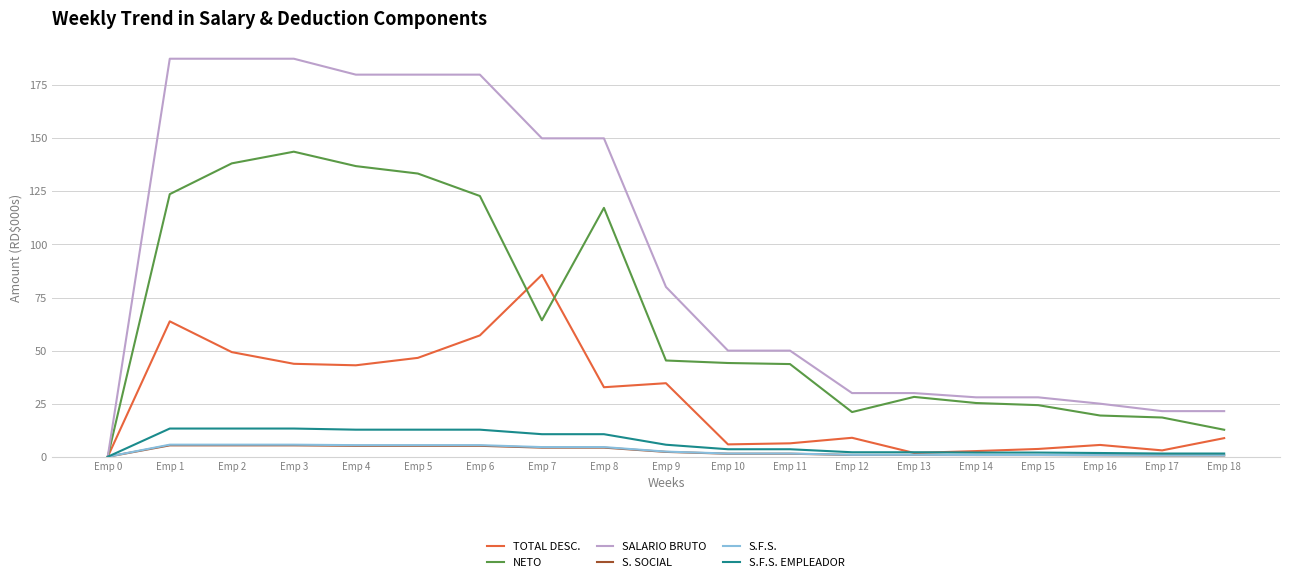

Where is NETO nearest to the value 71?

Emp 7